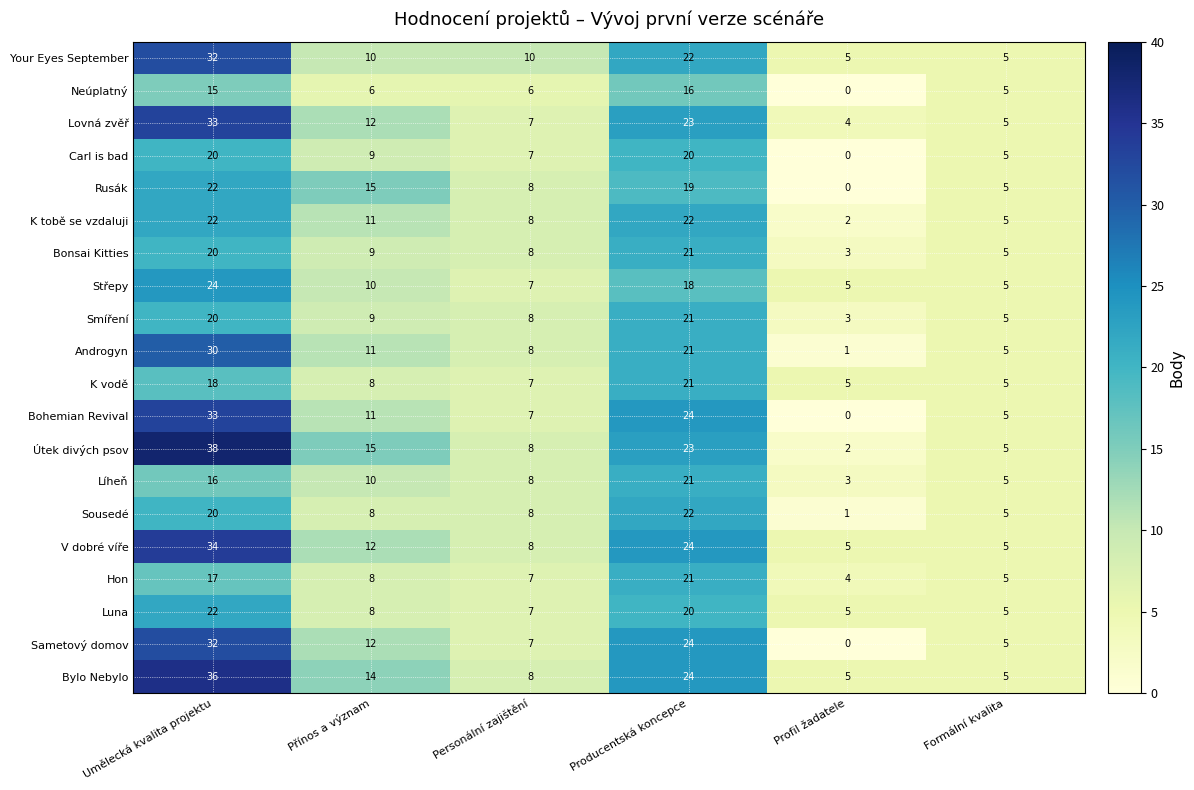

What is the spread (max minus min) of values at Producentská koncepce?

8